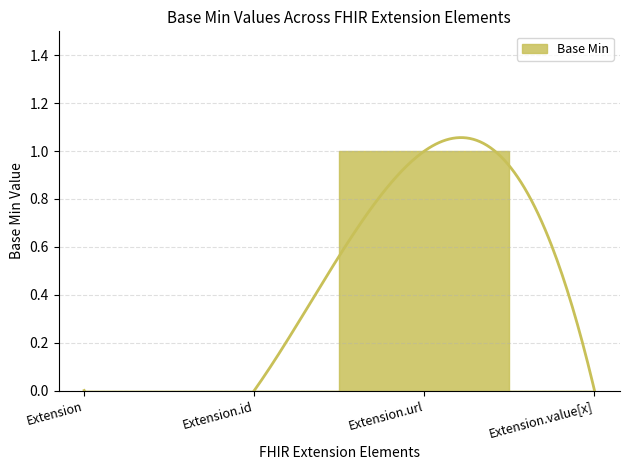

Reading left to right, transcribe all the data shown in this chart.

0	0	1	0